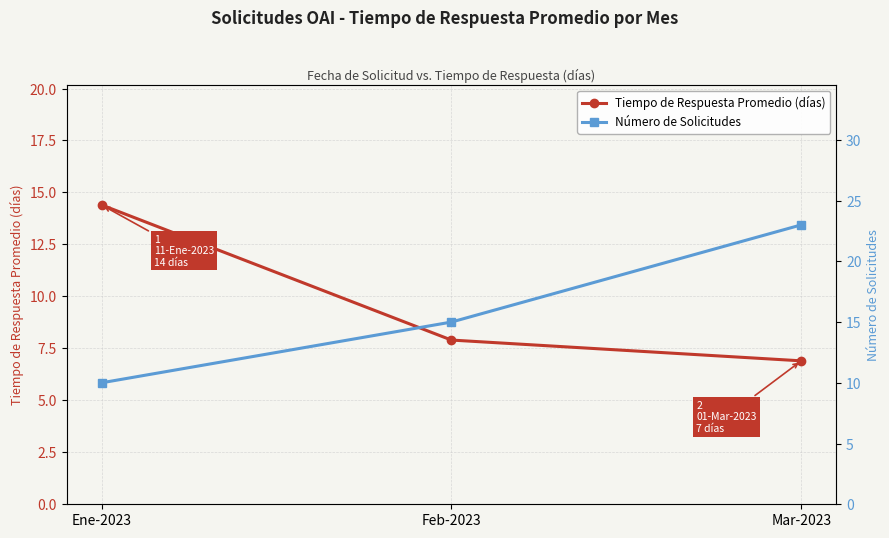

What are all the series names shown in the legend?

Tiempo de Respuesta Promedio (días), Número de Solicitudes